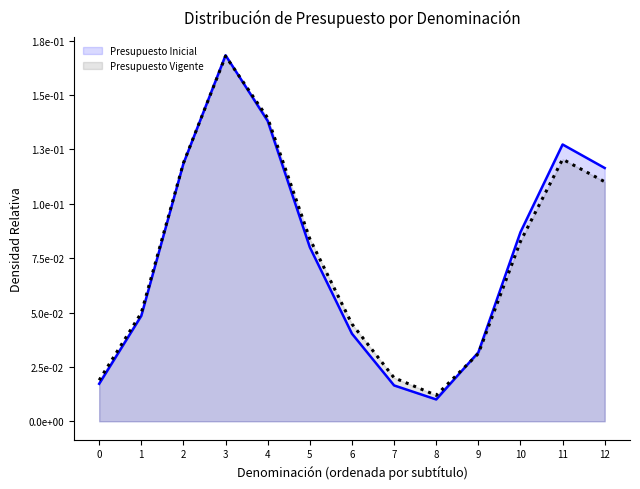

How many times do Presupuesto Vigente and Presupuesto Inicial cross each other?

3